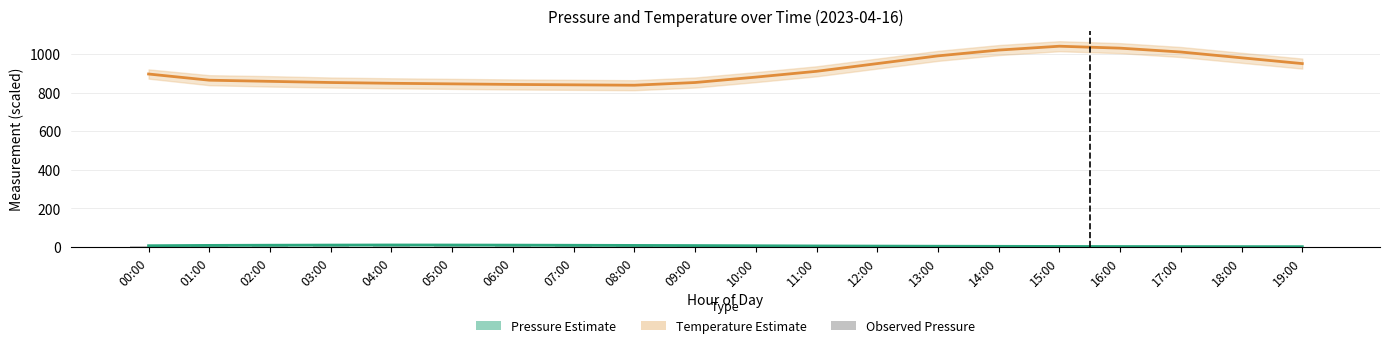

What is the average value of the Temperature Estimate series?

914.8